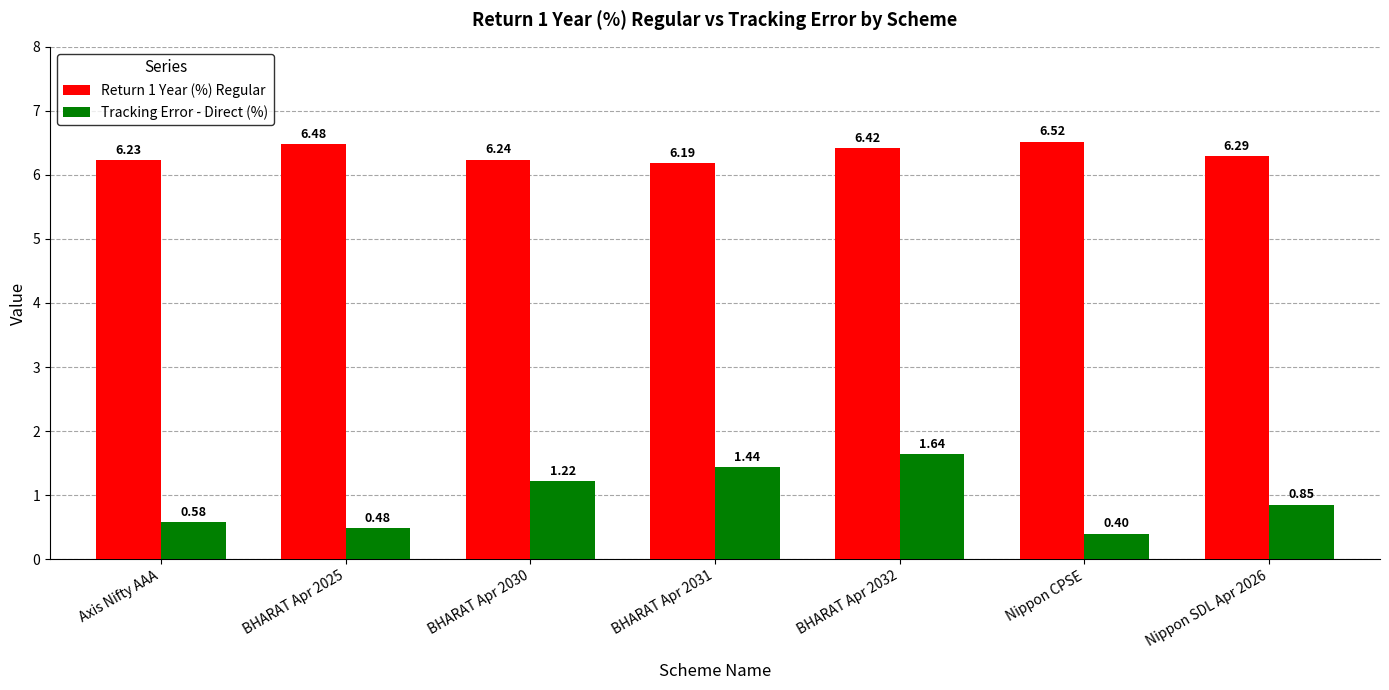

At which category does the chart reach its peak across all series?

Nippon CPSE